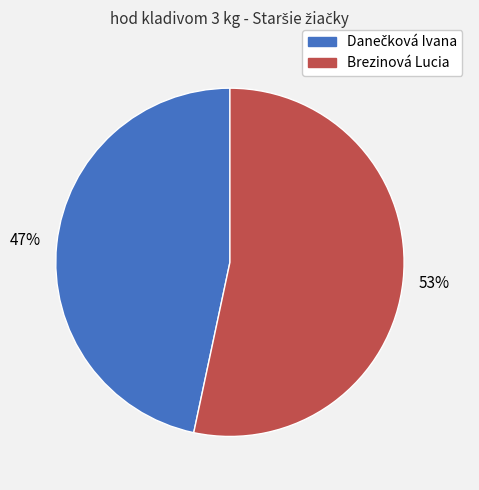

To the nearest percent, what is the average slice percentage?

50%